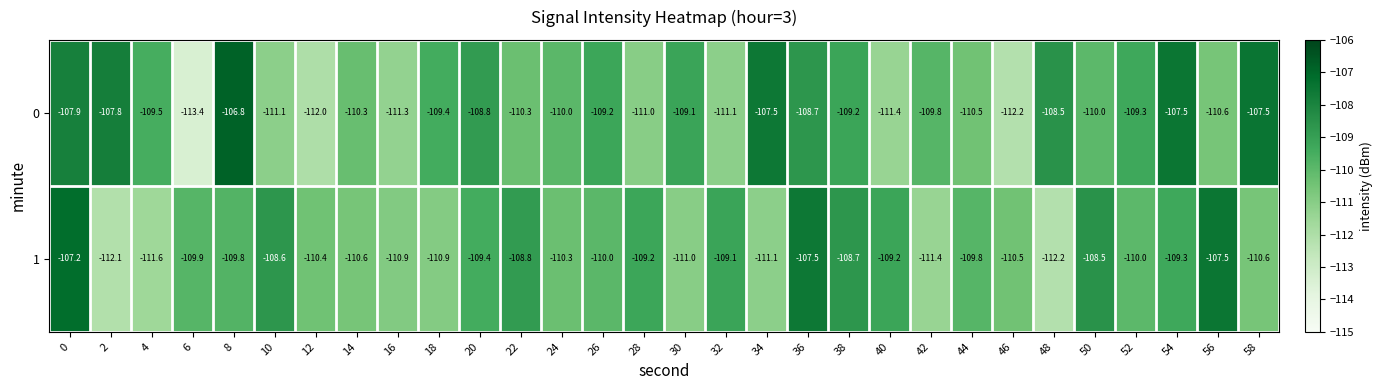

True or false: 0 has a value of -108.5 at 48.

True